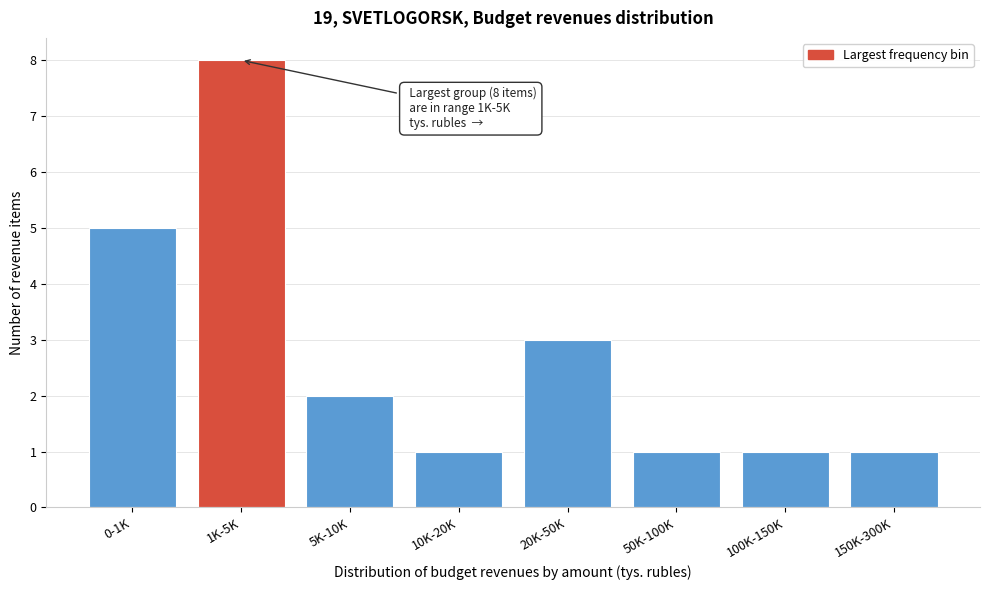

Reading left to right, extract all data points from this chart.

0-1K=5	1K-5K=8	5K-10K=2	10K-20K=1	20K-50K=3	50K-100K=1	100K-150K=1	150K-300K=1